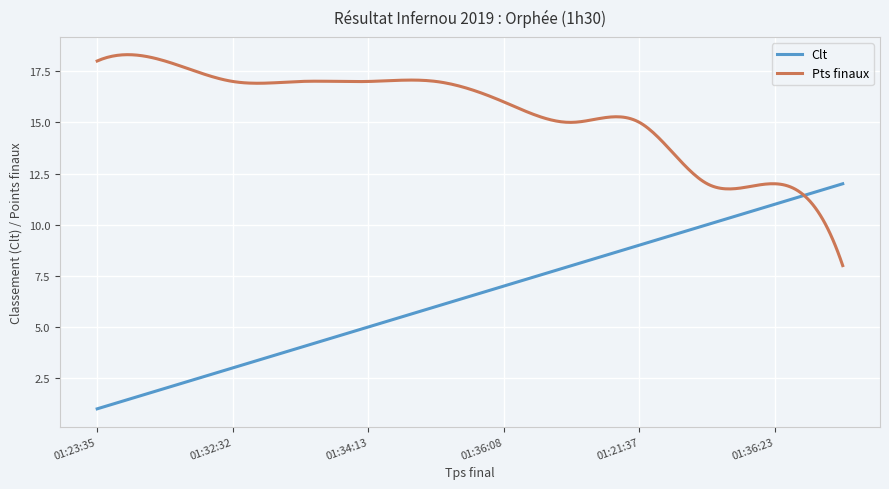

Which series has the largest total across all categories?

Pts finaux